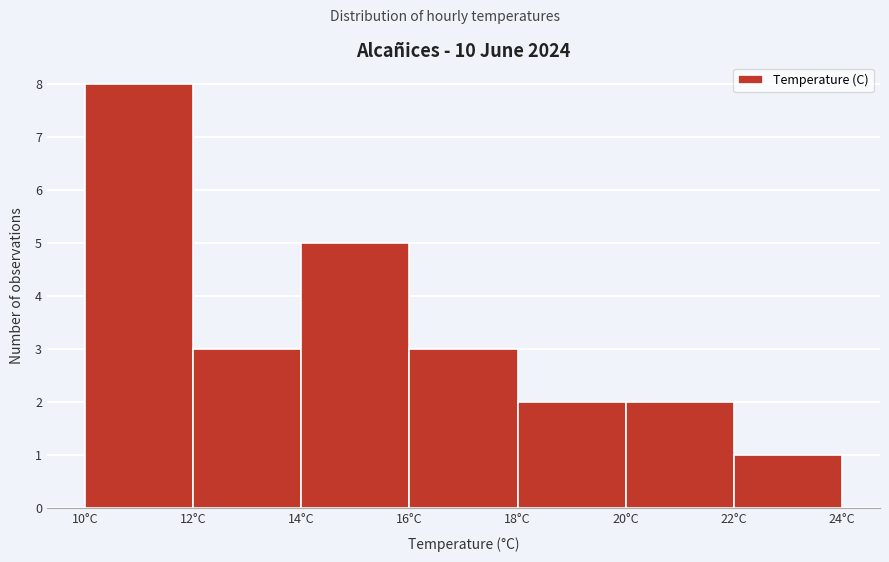

How tall is the bar that spans 12 to 14 on the x-axis? The values are not printed on the chart, so give them approximately, as read against the axis.

3